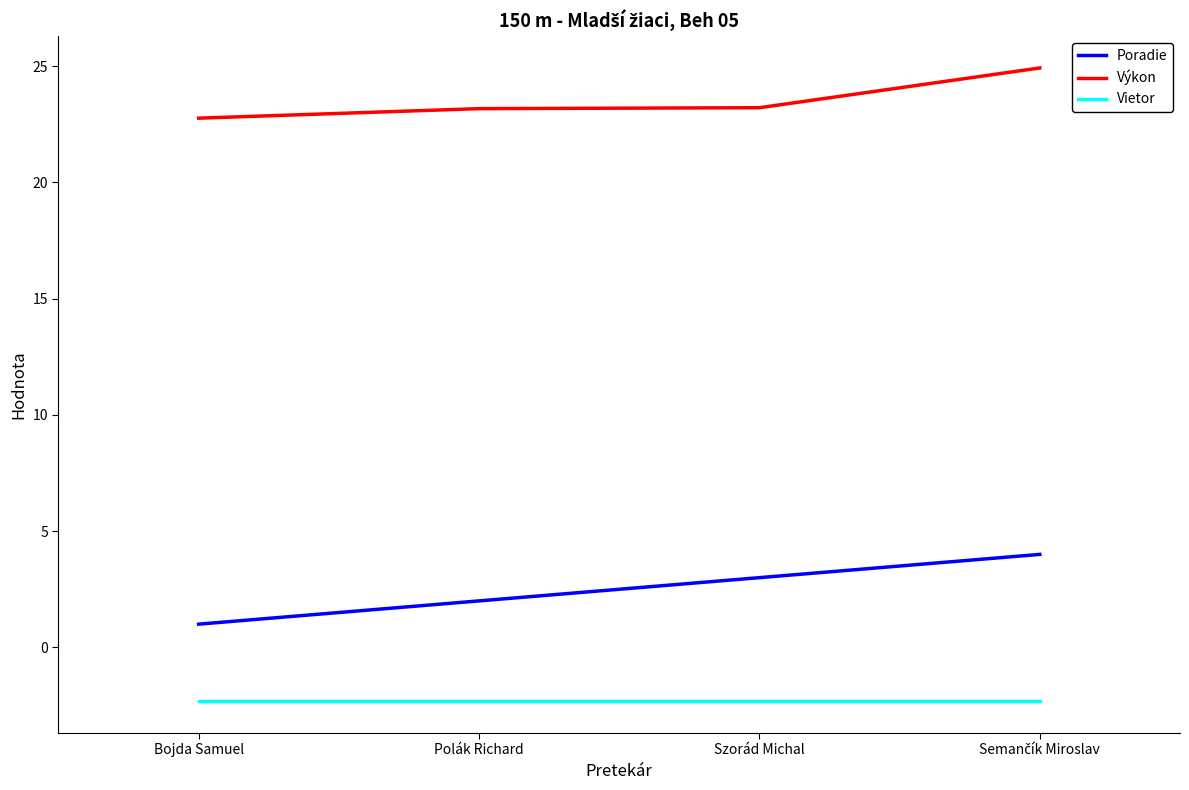

What is the total value across all series at Bojda Samuel?

21.5